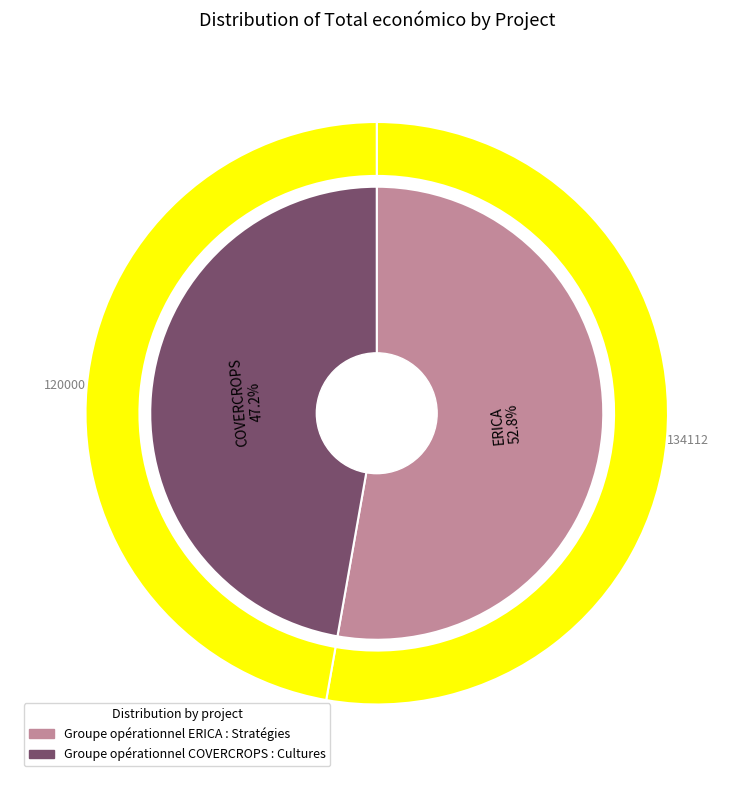

Count the number of slices in the pie.

2